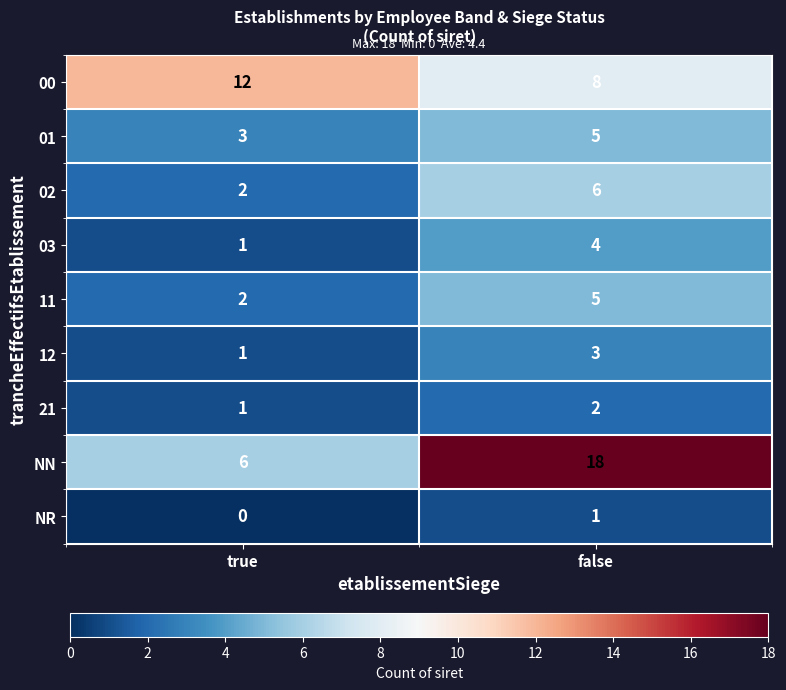

Is it true that 12 equals 3 at false?

True